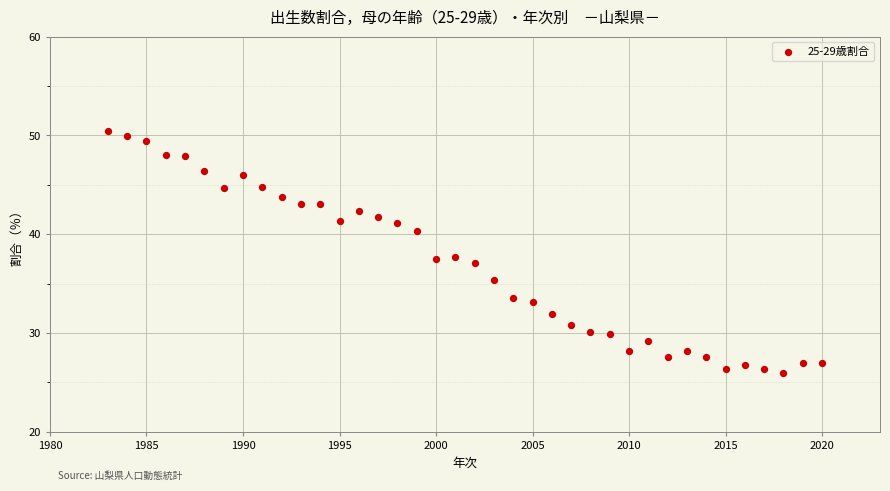

What is the range of Y values (max minus min)?

24.5